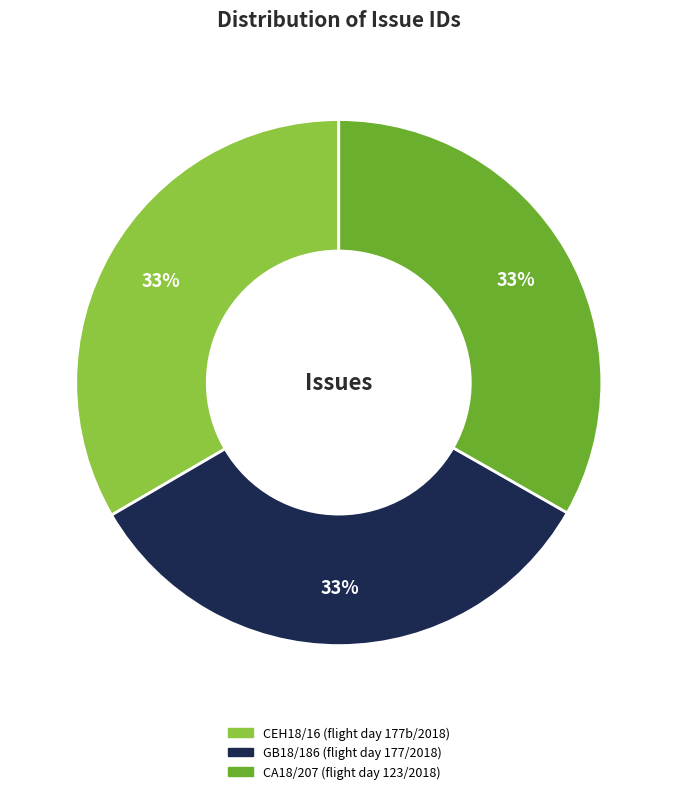

To the nearest percent, what percentage of the pie is CA18/207 (flight day 123/2018)?

33%